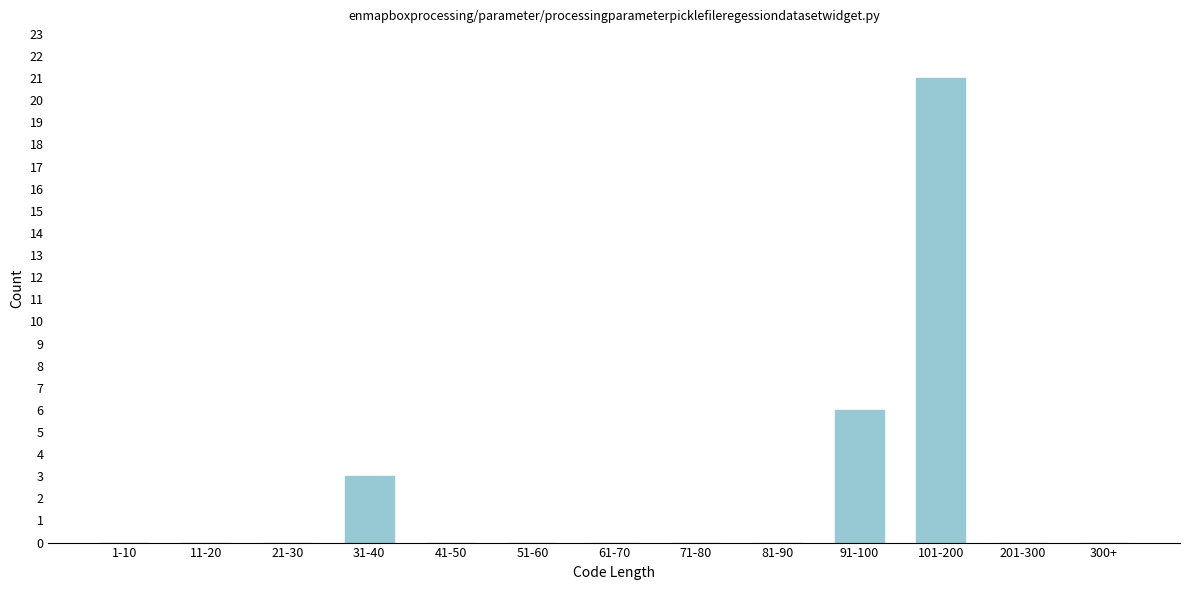

Reading left to right, what are all the values shown in this chart?

1-10=0	11-20=0	21-30=0	31-40=3	41-50=0	51-60=0	61-70=0	71-80=0	81-90=0	91-100=6	101-200=21	201-300=0	300+=0